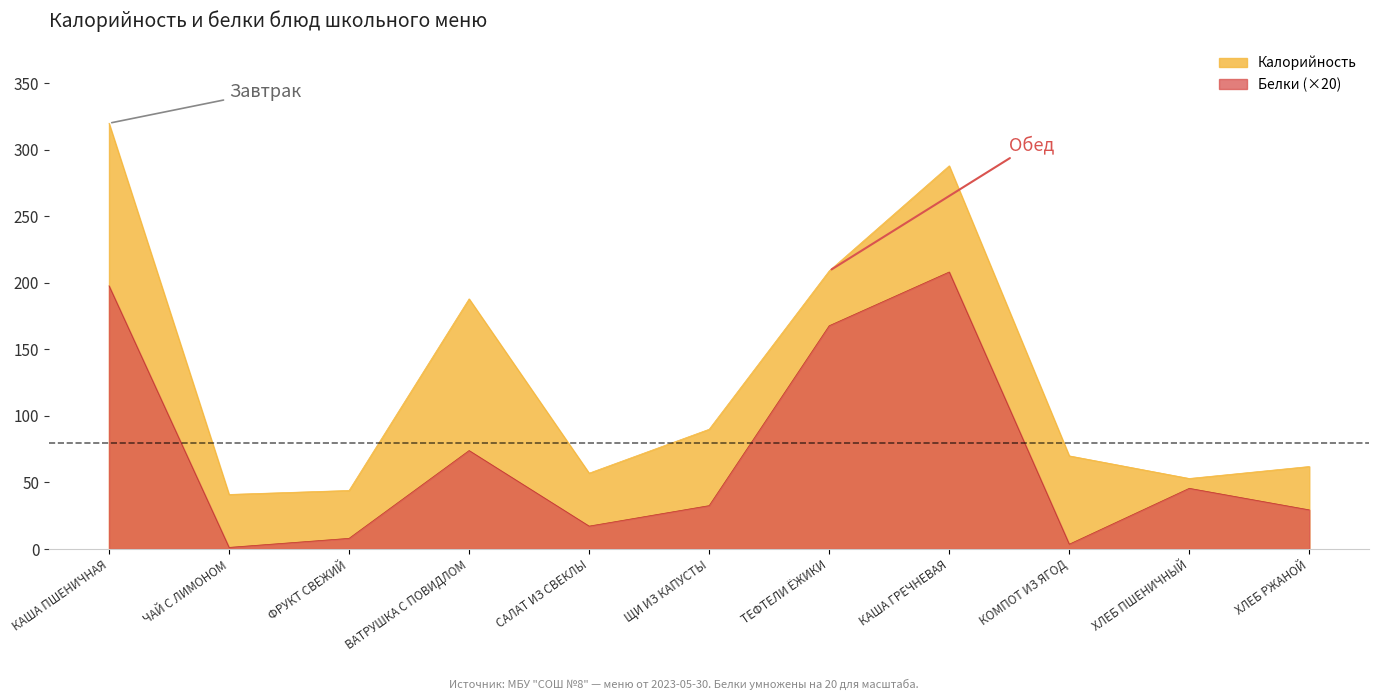

What is the highest value of the Белки series?

208.2